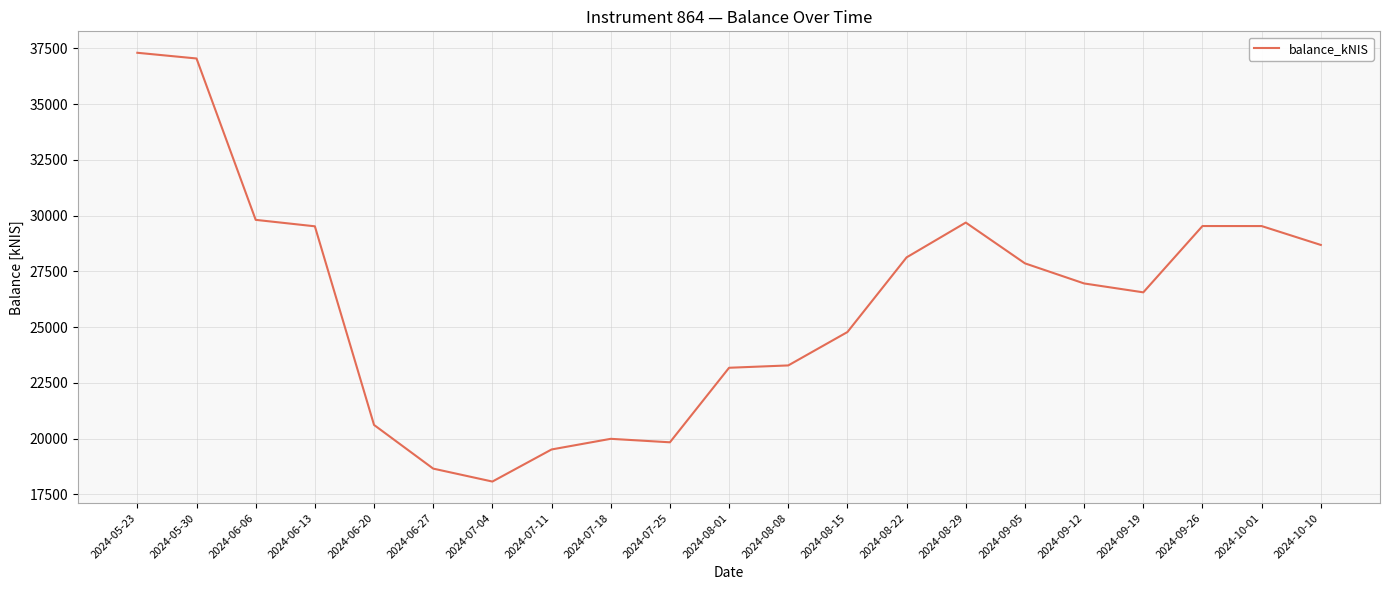

What is the change in value from 2024-06-13 to 2024-08-08?

-6237.2